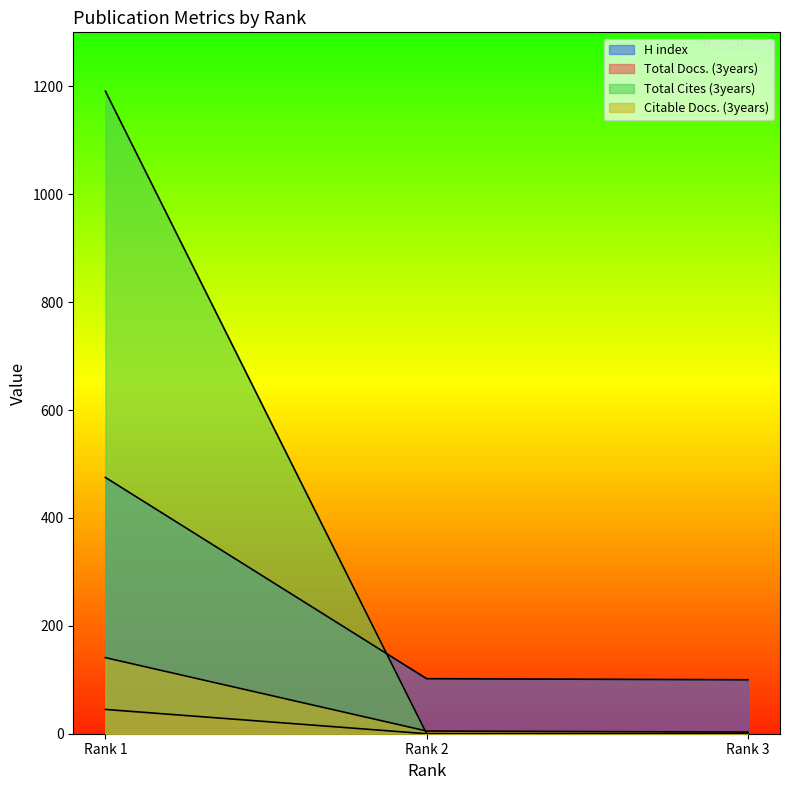

Which series has the widest spread of values?

Total Cites (3years)